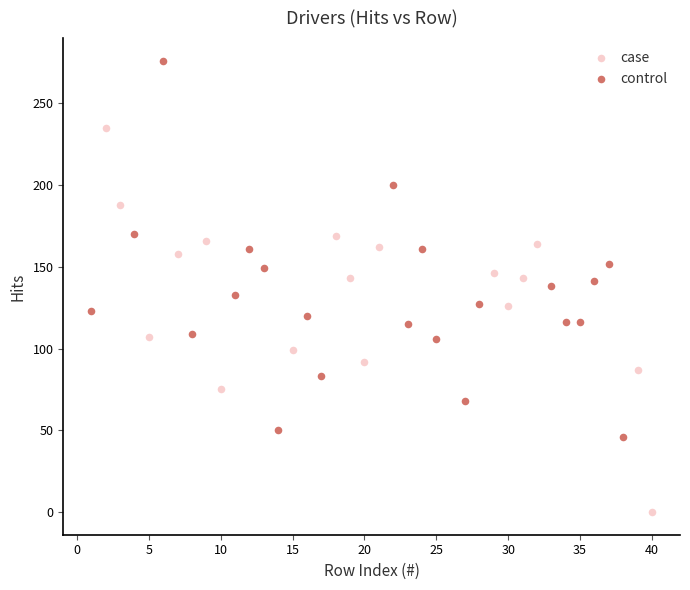

Which series reaches the maximum Y coordinate?

control